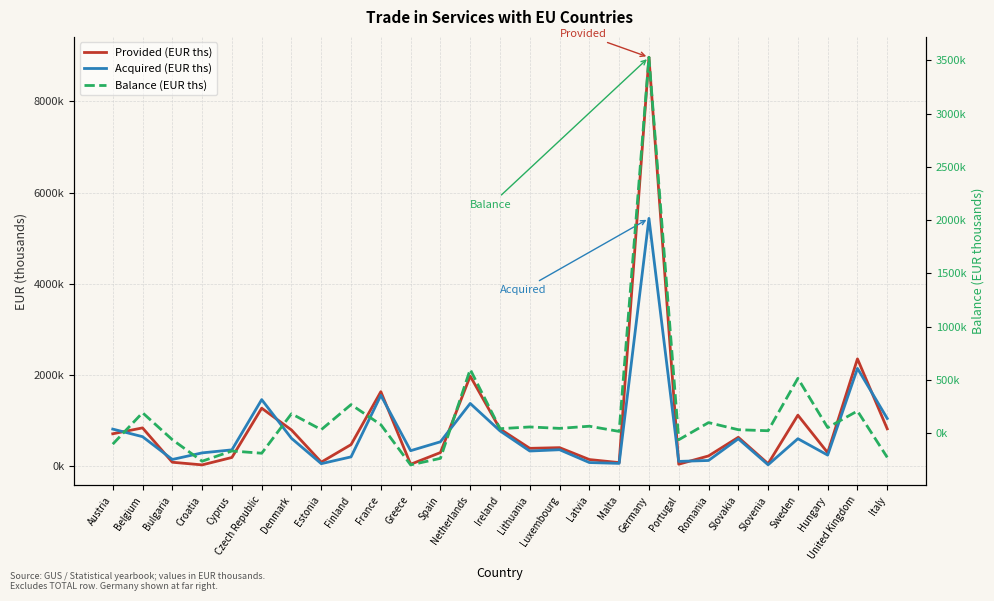

What is the spread (max minus min) of values at Slovenia?

35854